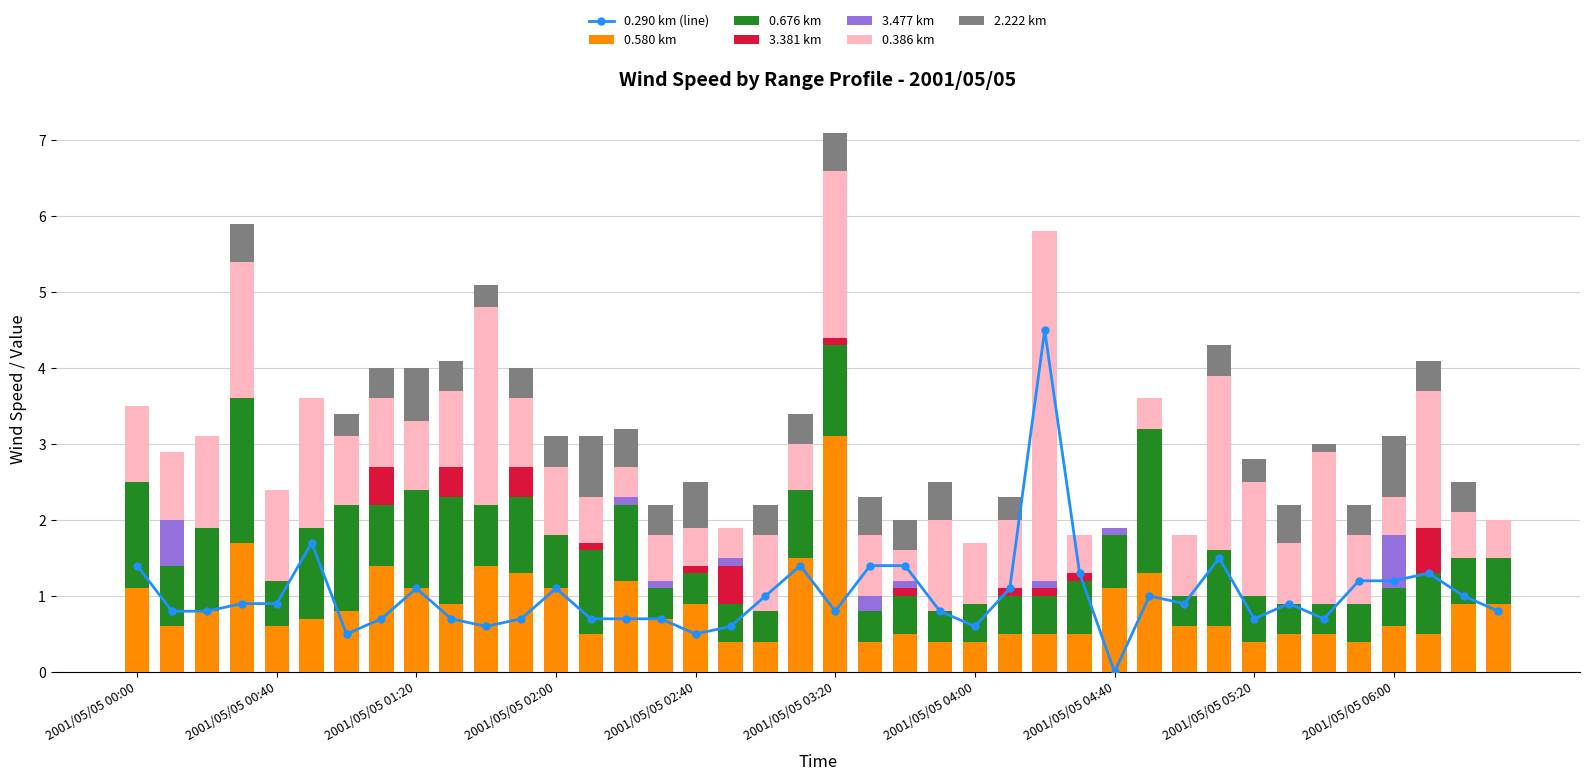

What is the label of the 23rd bar from the left?

2001/05/05 03:40